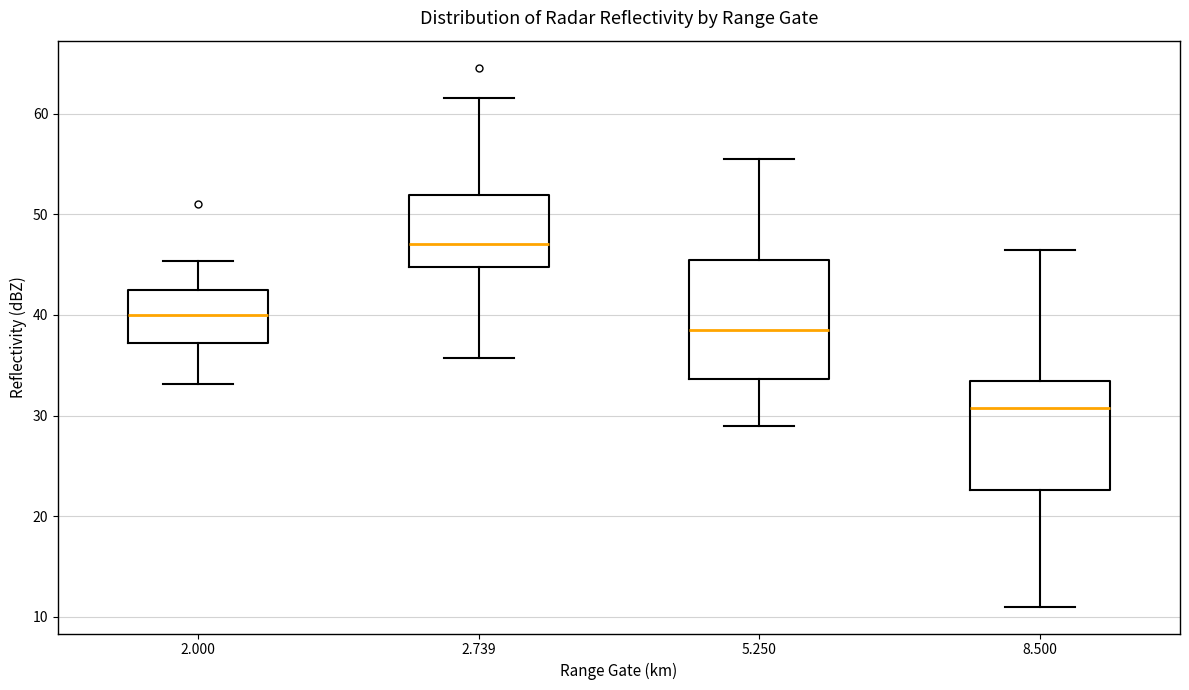

Which box has the highest median line?

2.739